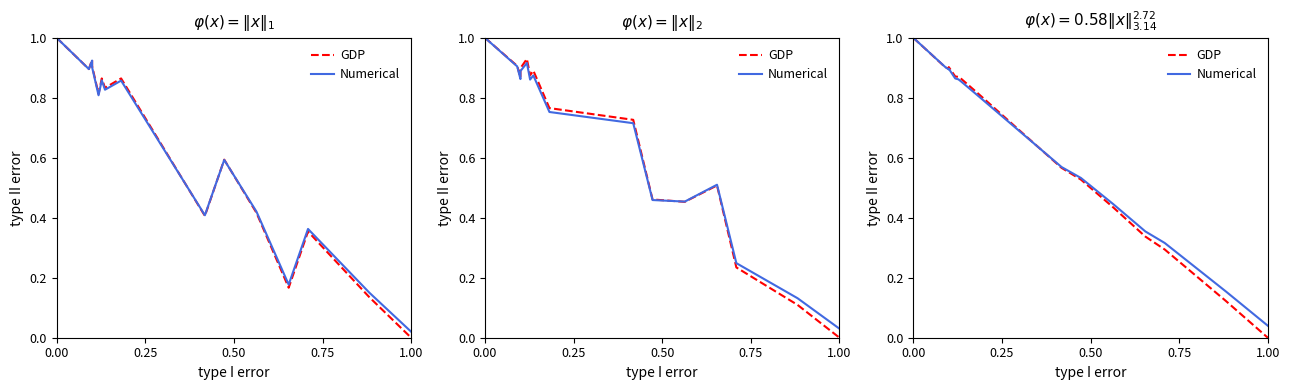

True or false: GDP and Numerical cross at least once.

True